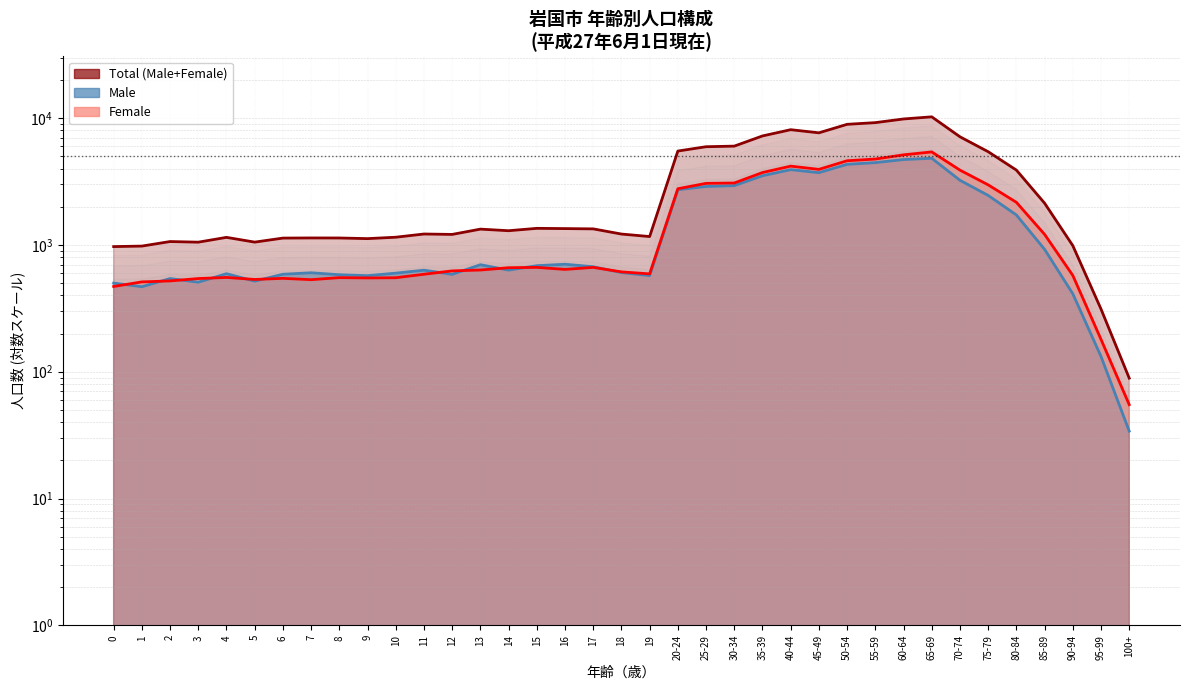

Read the Total (Male+Female) value at 80-84.

3891